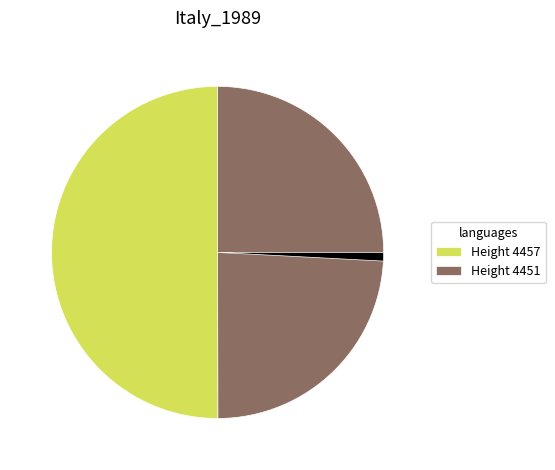

Does any single category account for the majority?

No